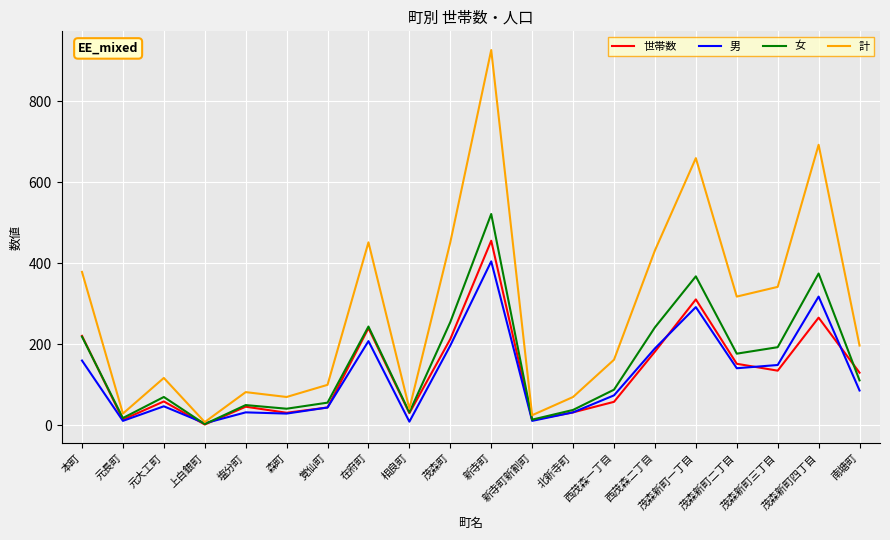

What is the total value across all series at 新寺町?

2310